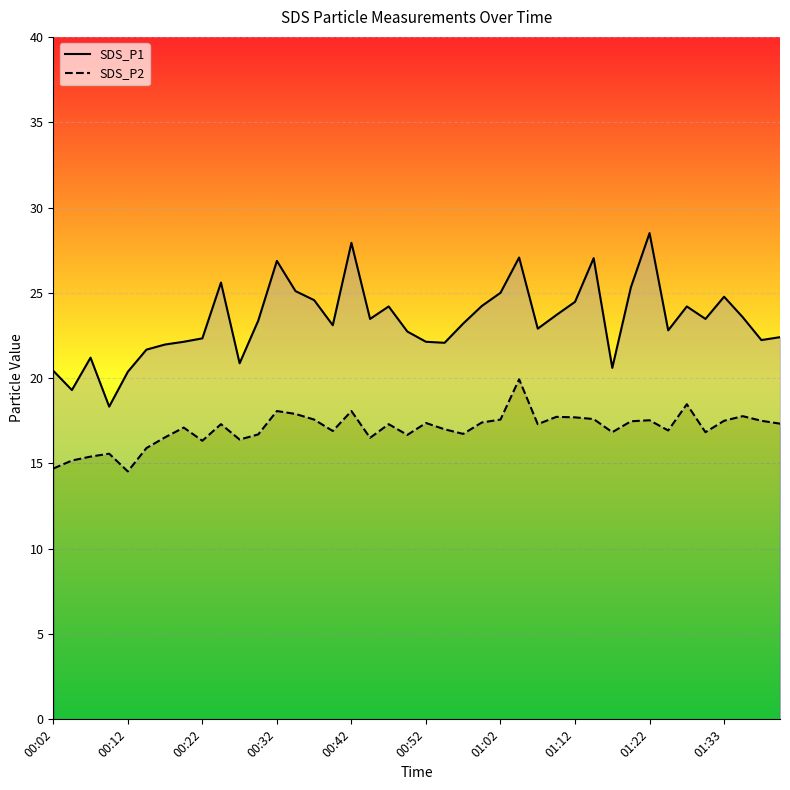

Rank the series at 23 from lowest to highest value.

SDS_P2, SDS_P1